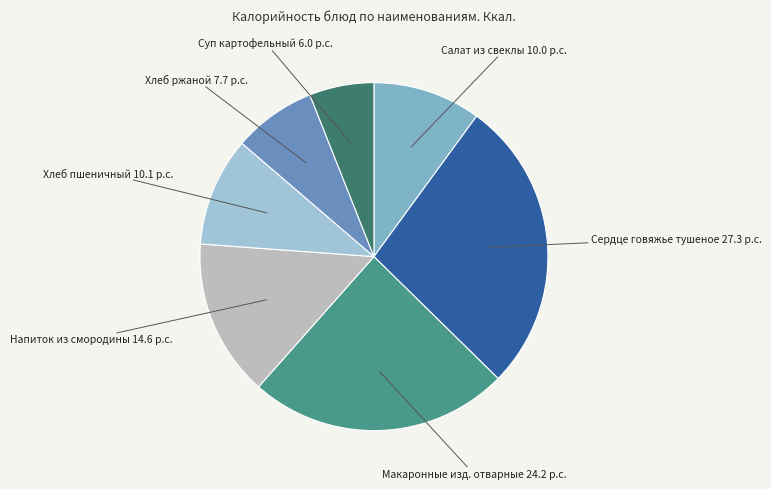

Does any single category account for the majority?

No